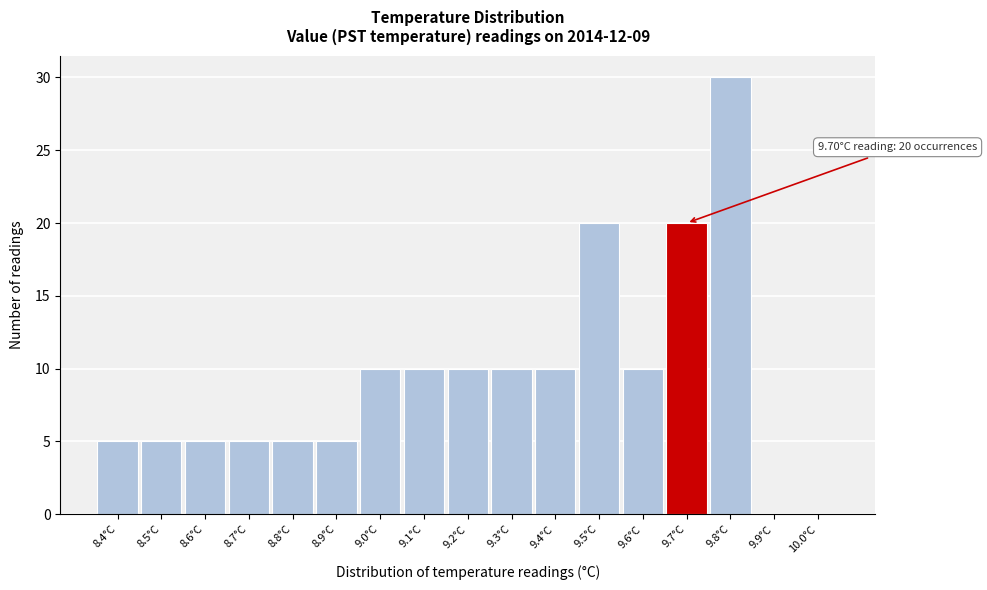

Over which range of the x-axis is the bar tallest?

9.75 to 9.85